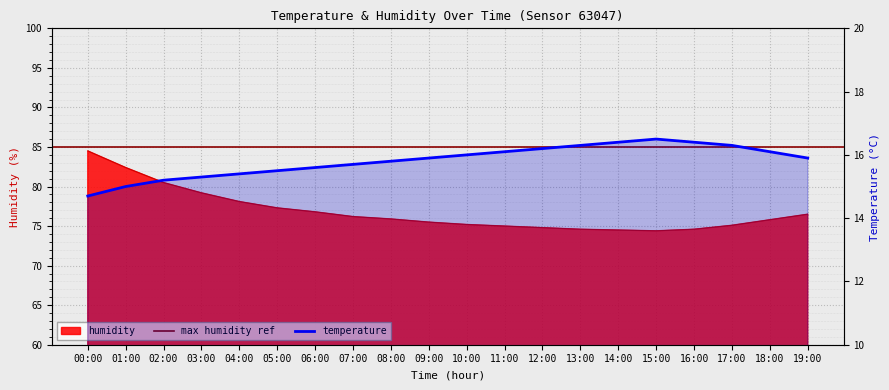

How many data points in temperature are above 15?

18